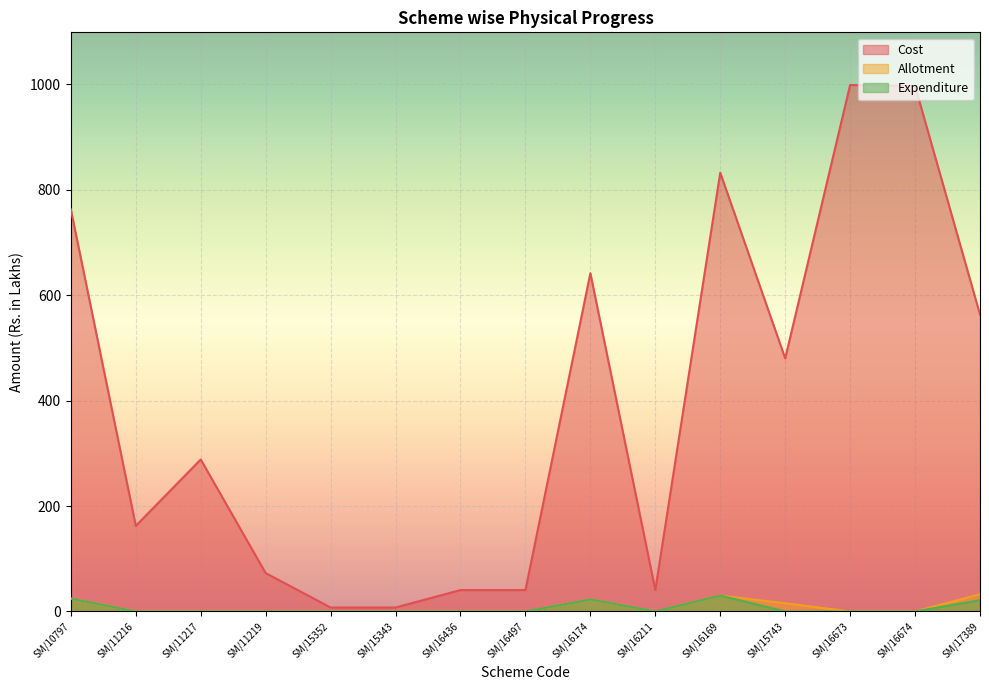

Reading right to left, list all the values displayed in this chart.

Cost: SM/17389=563.2	SM/16674=996.9	SM/16673=998.8	SM/15743=480.1	SM/16169=832.4	SM/16211=40.6	SM/16174=641.7	SM/16497=40.6	SM/16436=40.6	SM/15343=7.5	SM/15352=7.5	SM/11219=72.8	SM/11217=288.4	SM/11216=162.4	SM/10797=762.8
Allotment: SM/17389=32.7	SM/16674=0.0	SM/16673=0.0	SM/15743=15.6	SM/16169=30.2	SM/16211=0.0	SM/16174=22.8	SM/16497=0.0	SM/16436=0.0	SM/15343=0.0	SM/15352=0.0	SM/11219=0.0	SM/11217=0.0	SM/11216=0.0	SM/10797=24.4
Expenditure: SM/17389=21.4	SM/16674=0.0	SM/16673=0.0	SM/15743=0.0	SM/16169=30.2	SM/16211=0.0	SM/16174=22.8	SM/16497=0.0	SM/16436=0.0	SM/15343=0.0	SM/15352=0.0	SM/11219=0.0	SM/11217=0.0	SM/11216=0.0	SM/10797=24.4